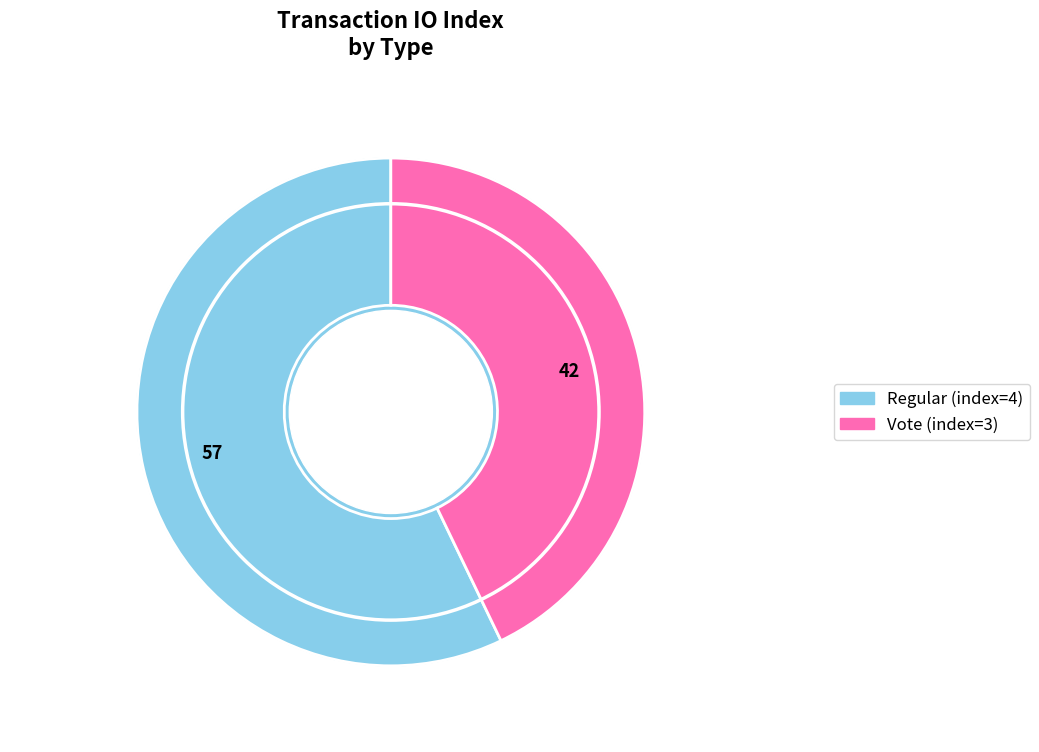

Which slice is the smallest?

tx_index_3